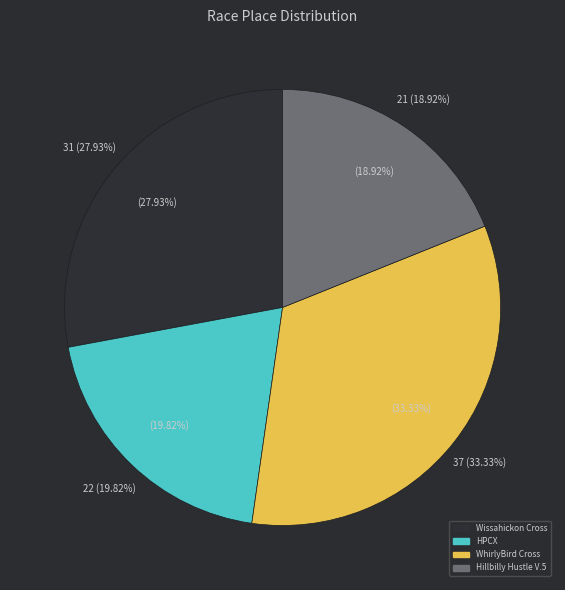

What percentage is the WhirlyBird Cross slice, to the nearest percent?

33%